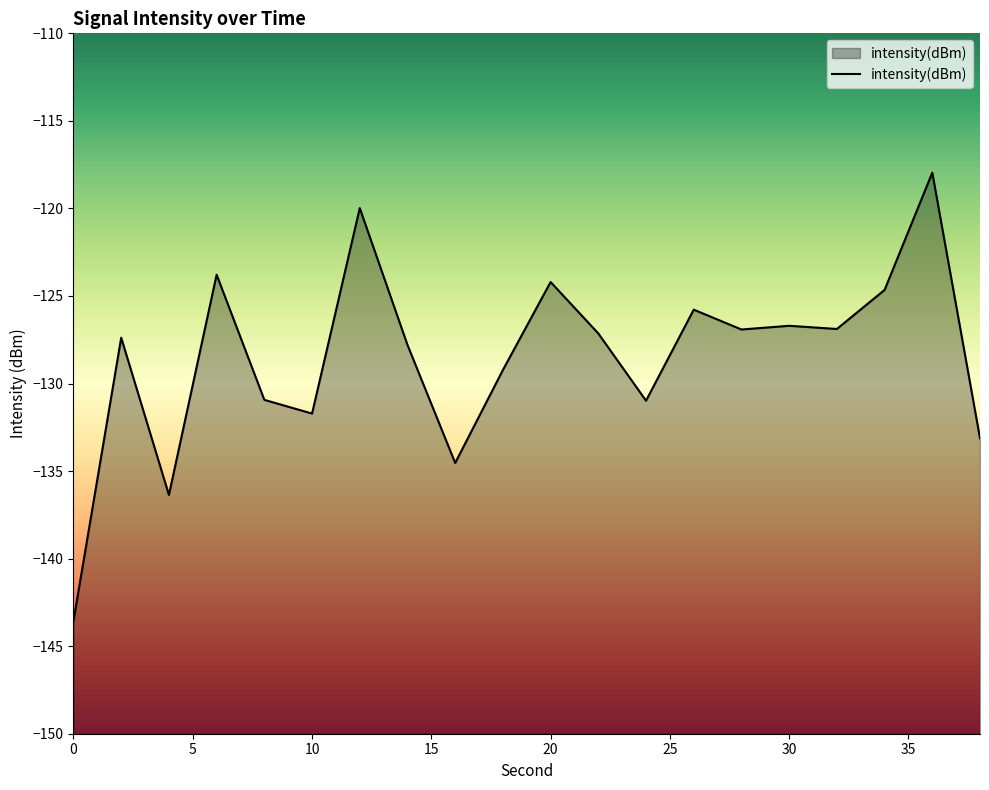

How many data points are above -127?

9